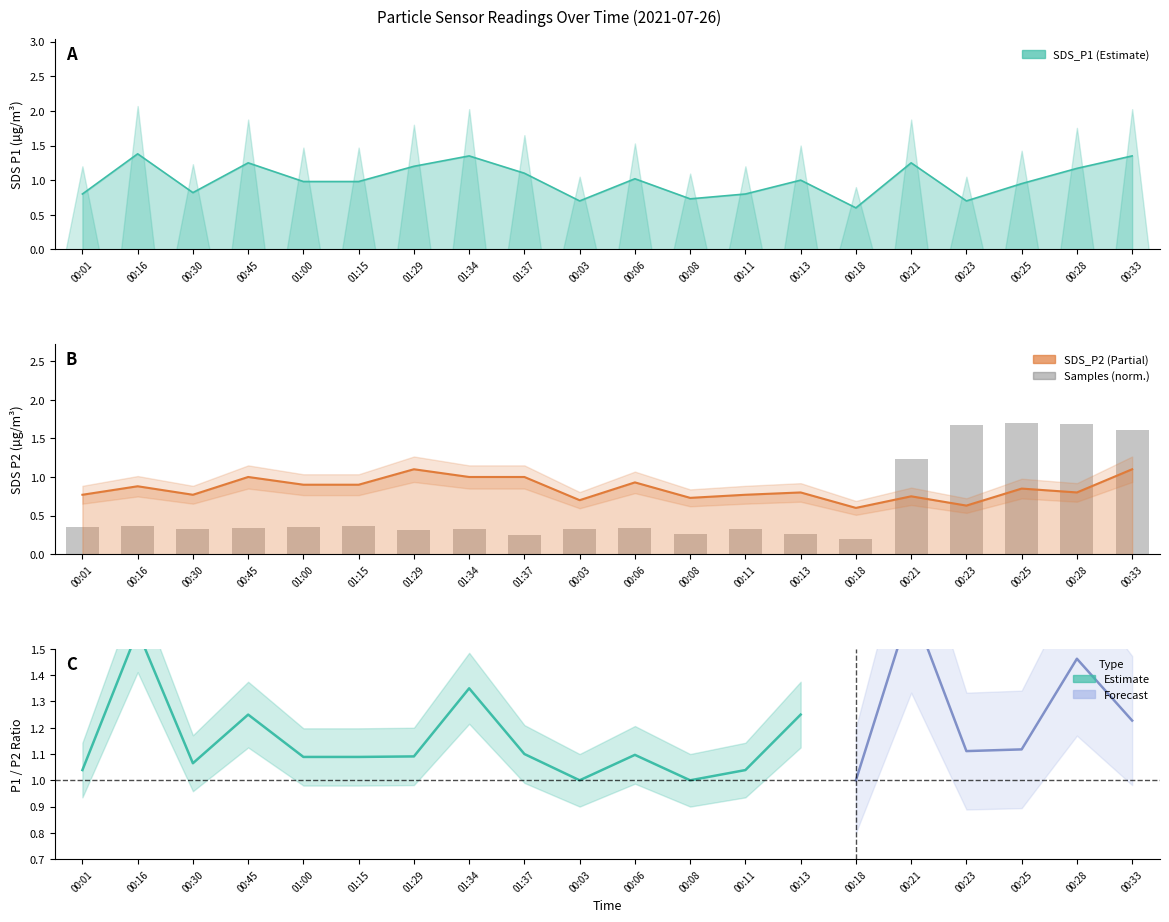

Reading left to right, list all the values displayed in this chart.

SDS_P1: 00:01=0.8	00:16=1.4	00:30=0.8	00:45=1.2	01:00=1.0	01:15=1.0	01:29=1.2	01:34=1.4	01:37=1.1	00:03=0.7	00:06=1.0	00:08=0.7	00:11=0.8	00:13=1.0	00:18=0.6	00:21=1.2	00:23=0.7	00:25=0.9	00:28=1.2	00:33=1.4
SDS_P2: 00:01=0.8	00:16=0.9	00:30=0.8	00:45=1.0	01:00=0.9	01:15=0.9	01:29=1.1	01:34=1.0	01:37=1.0	00:03=0.7	00:06=0.9	00:08=0.7	00:11=0.8	00:13=0.8	00:18=0.6	00:21=0.8	00:23=0.6	00:25=0.8	00:28=0.8	00:33=1.1